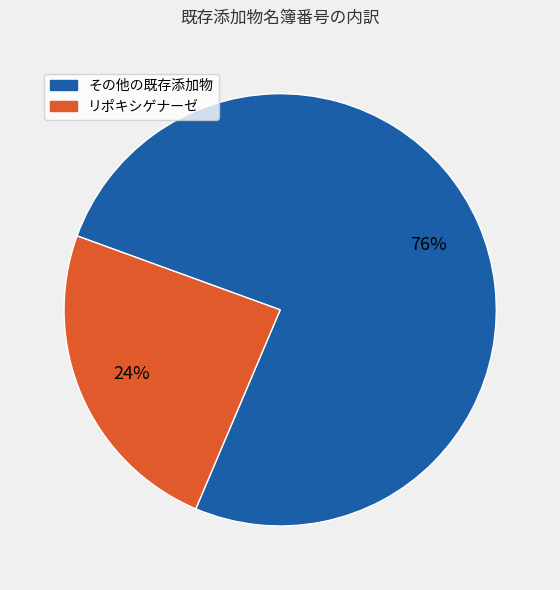

To the nearest percent, what is the average slice percentage?

50%